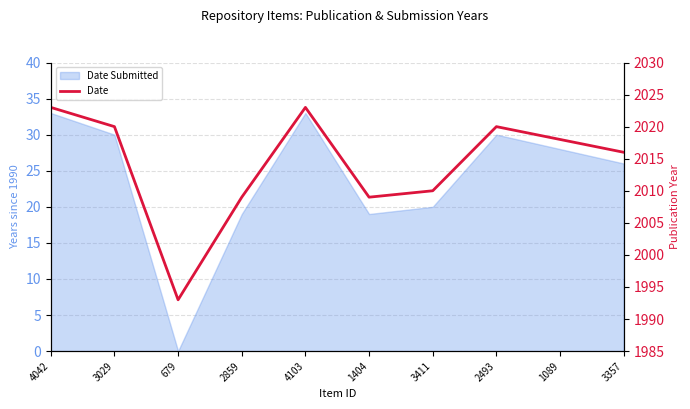

At which category does the data reach its first local peak?

4103